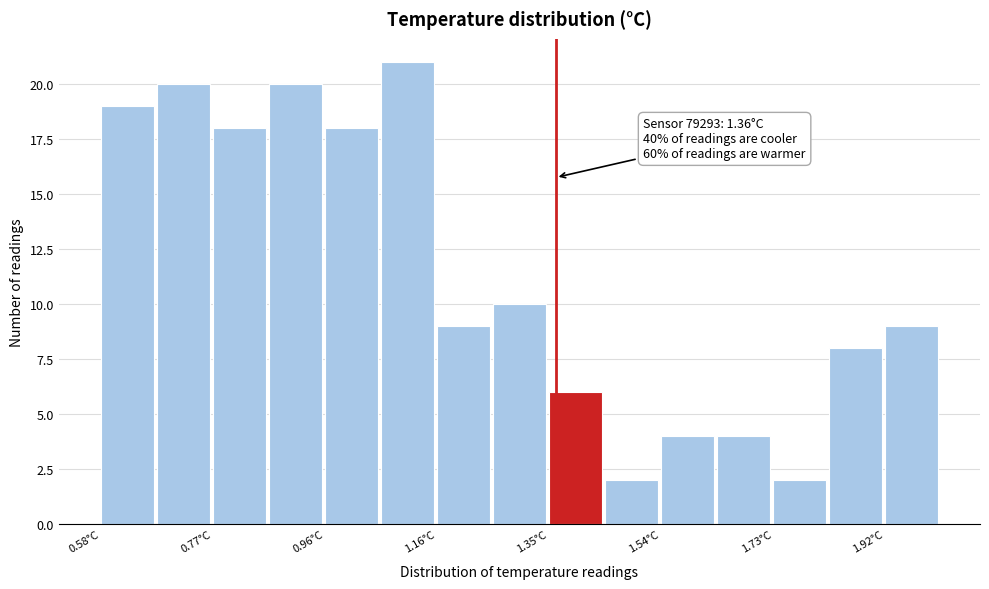

Over which range of the x-axis is the bar tallest?

1.060 to 1.156